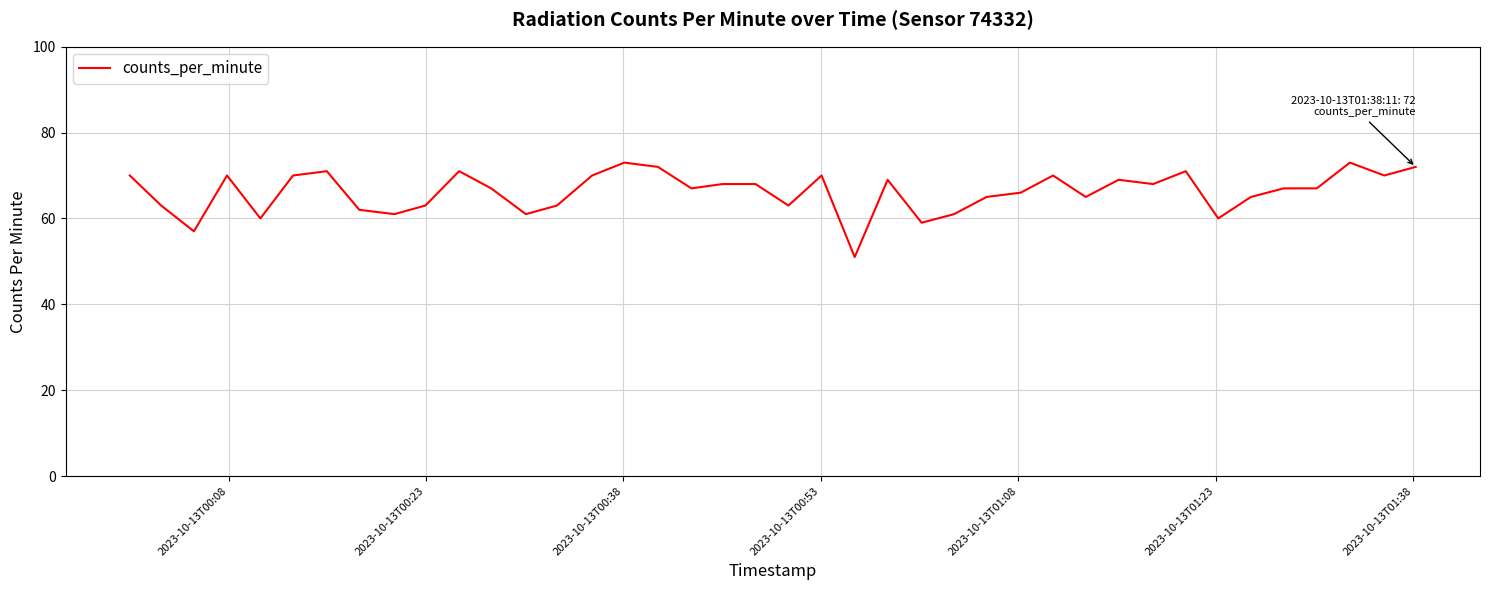

What is the greatest value displayed?

73